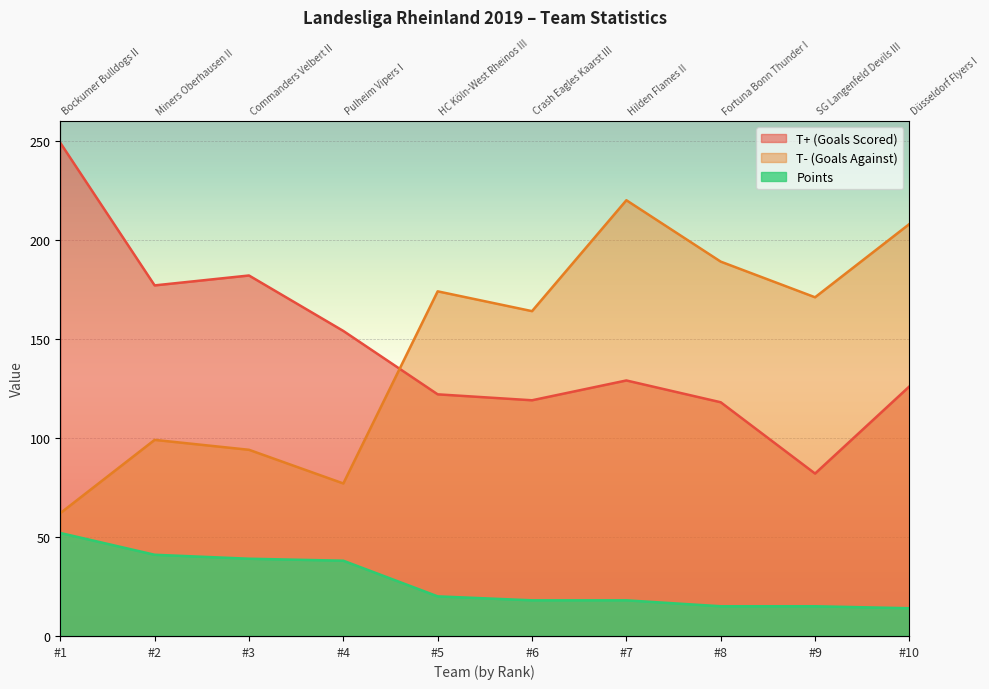

True or false: Points and T- (Goals Against) cross at least once.

False